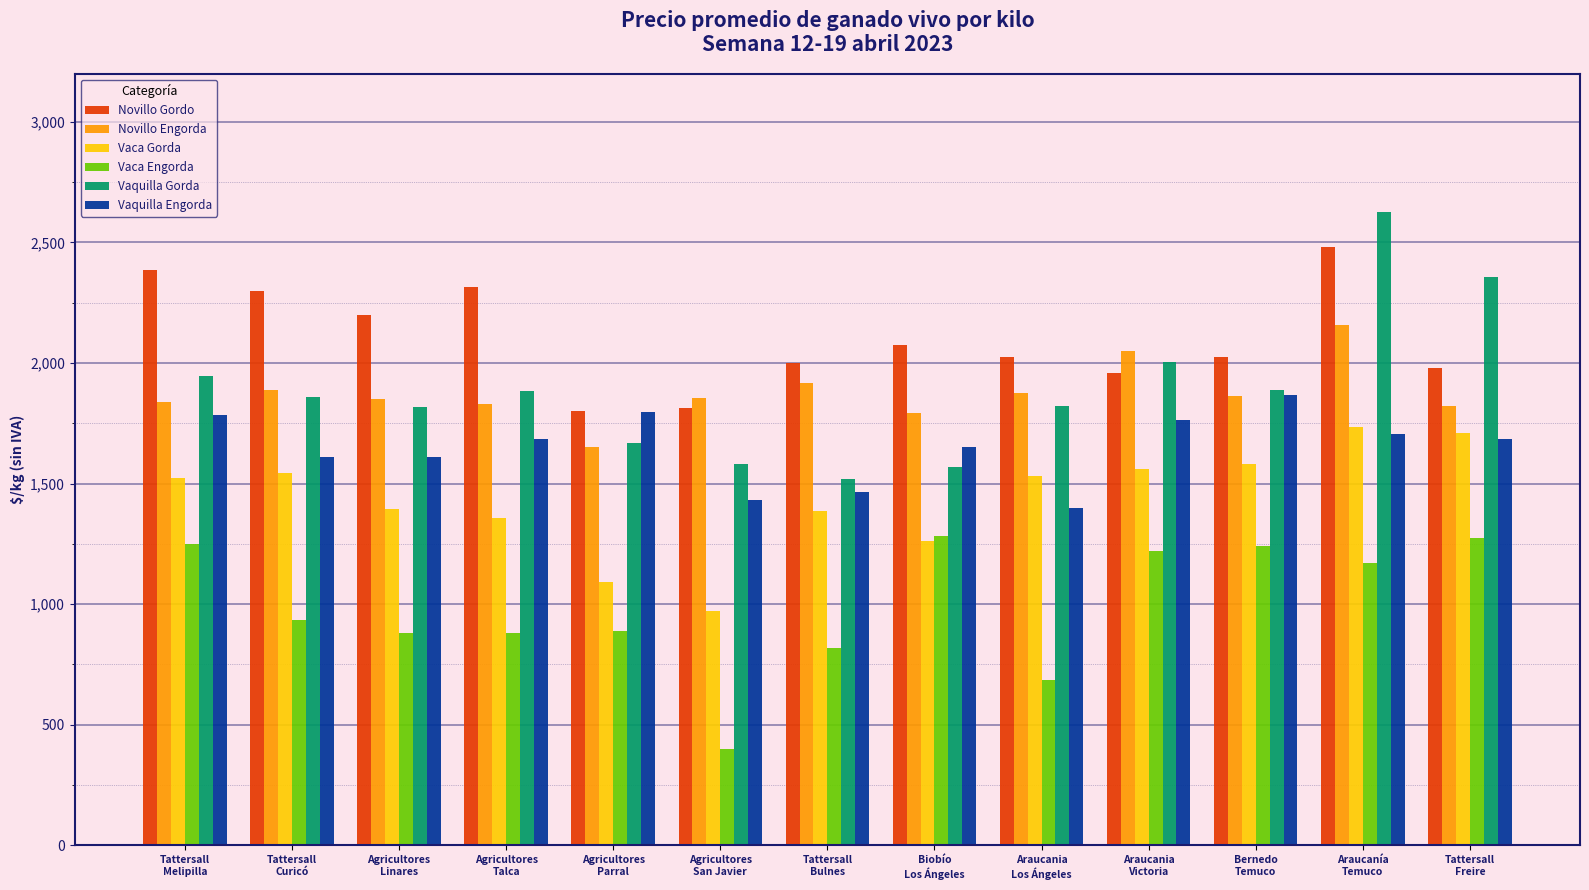

Rank the series by their maximum value, from highest to lowest.

Vaquilla Gorda, Novillo Gordo, Novillo Engorda, Vaquilla Engorda, Vaca Gorda, Vaca Engorda